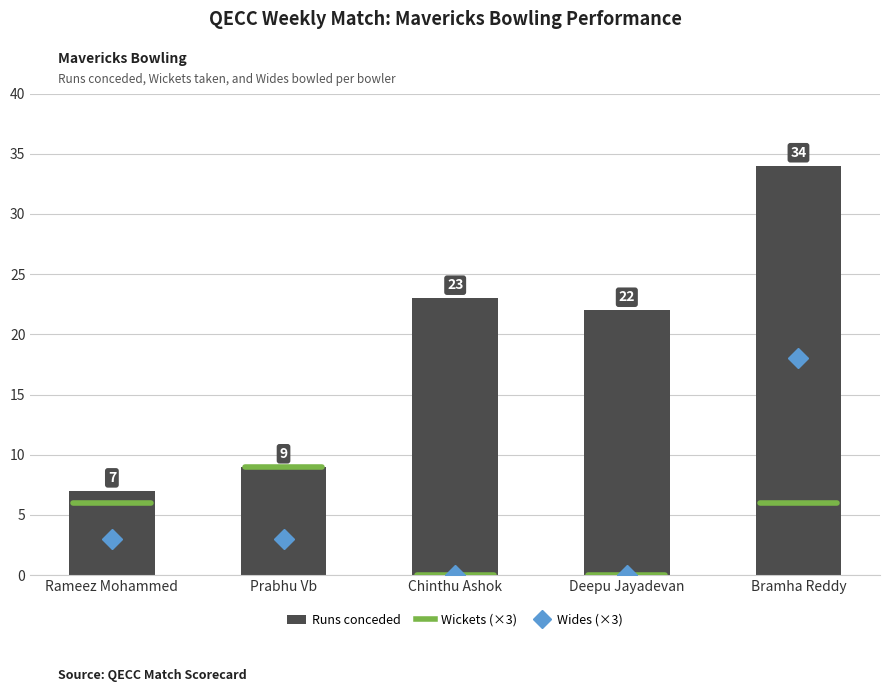

Reading right to left, what are all the values shown in this chart?

Bramha Reddy=34	Deepu Jayadevan=22	Chinthu Ashok=23	Prabhu Vb=9	Rameez Mohammed=7